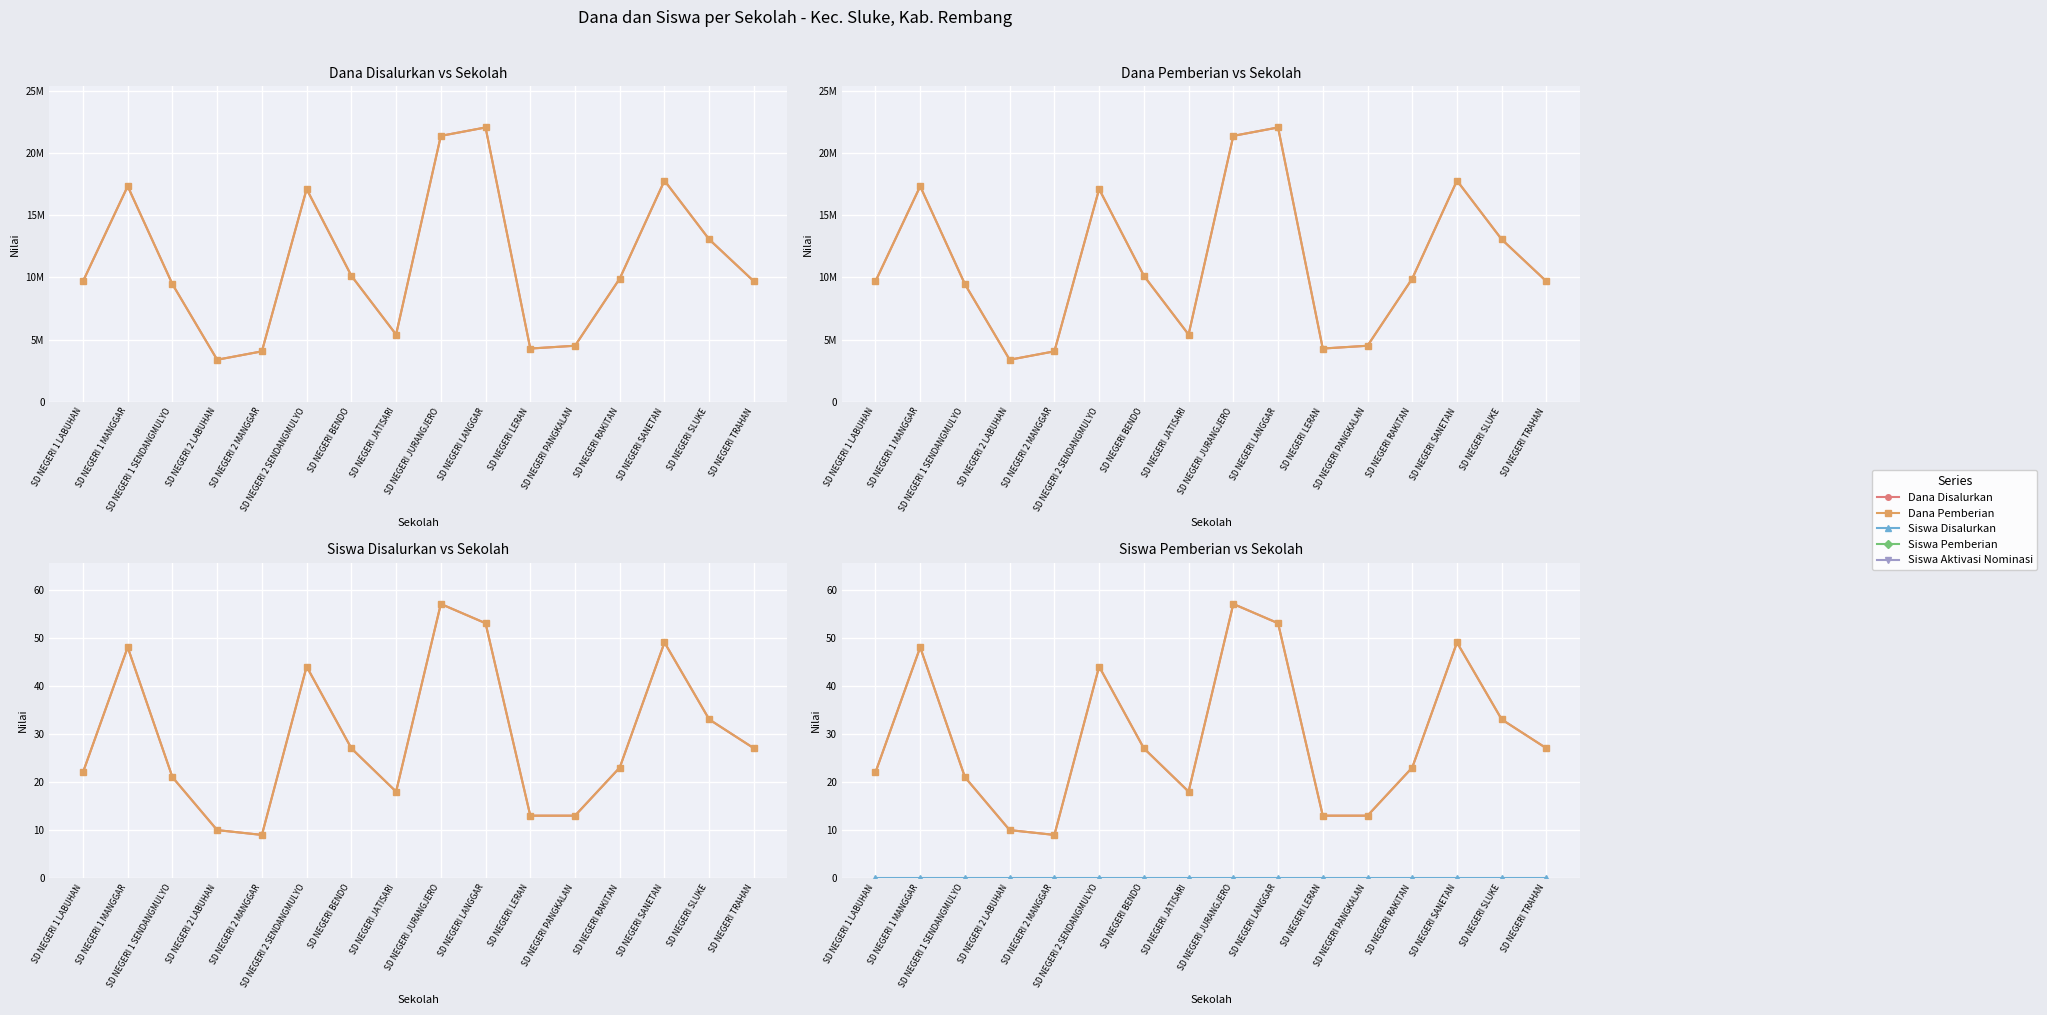

What is the lowest value of the Dana Disalurkan series?

3375000